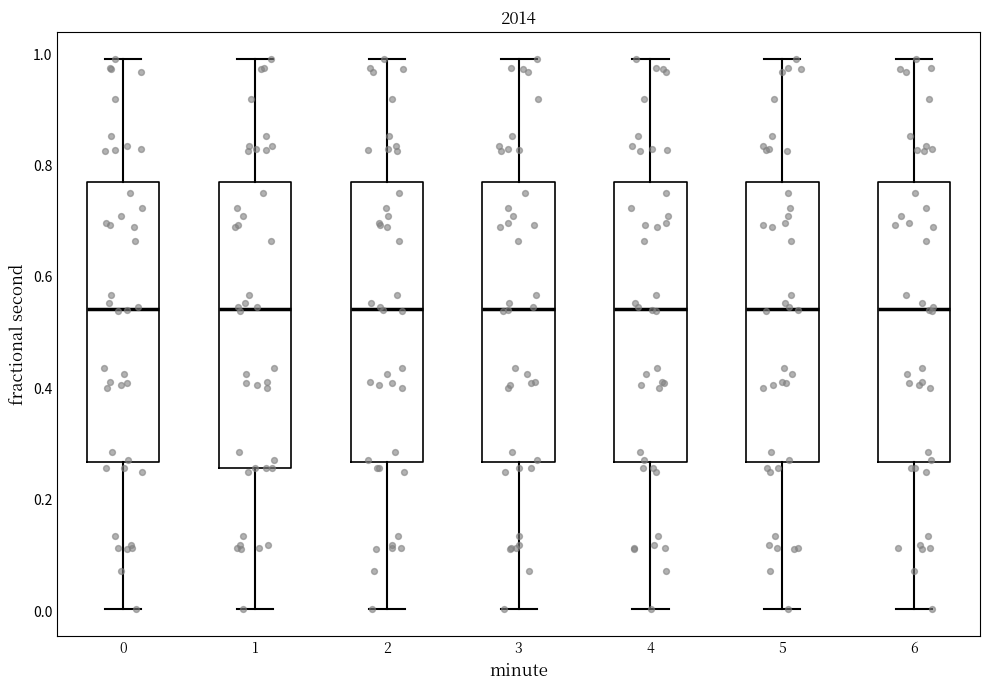

Reading left to right, read every box against the y-axis: the position of its median line, the range the box covers, and the ends of its whiskers. The values are not printed on the chart, so give them approximately, as read against the axis.

0: median 0.54, box 0.26 to 0.78, whiskers 0.00 to 1.00
1: median 0.54, box 0.26 to 0.78, whiskers 0.00 to 1.00
2: median 0.54, box 0.26 to 0.78, whiskers 0.00 to 1.00
3: median 0.54, box 0.26 to 0.78, whiskers 0.00 to 1.00
4: median 0.54, box 0.26 to 0.78, whiskers 0.00 to 1.00
5: median 0.54, box 0.26 to 0.78, whiskers 0.00 to 1.00
6: median 0.54, box 0.26 to 0.78, whiskers 0.00 to 1.00